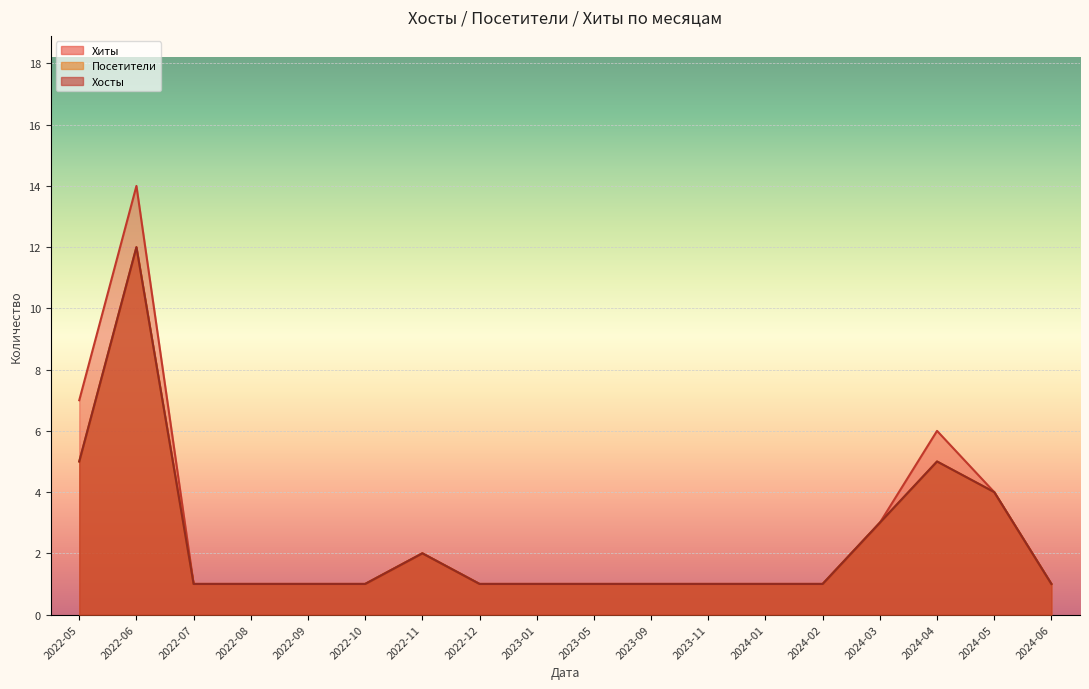

Between 2023-01 and 2023-05, which is larger?

2023-01